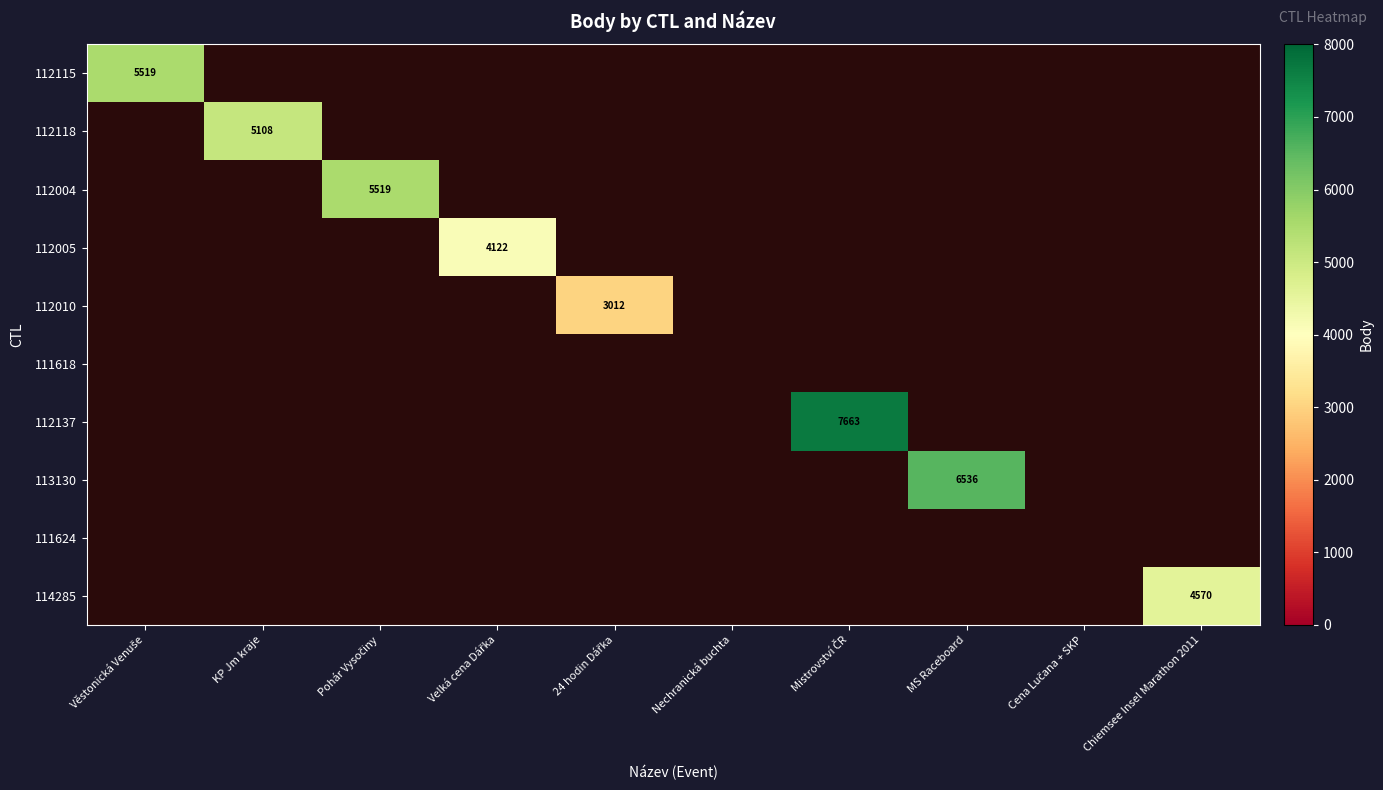

Is the value of 112005 at Velká cena Dářka greater than the value of 112004 at Pohár Vysočiny?

No